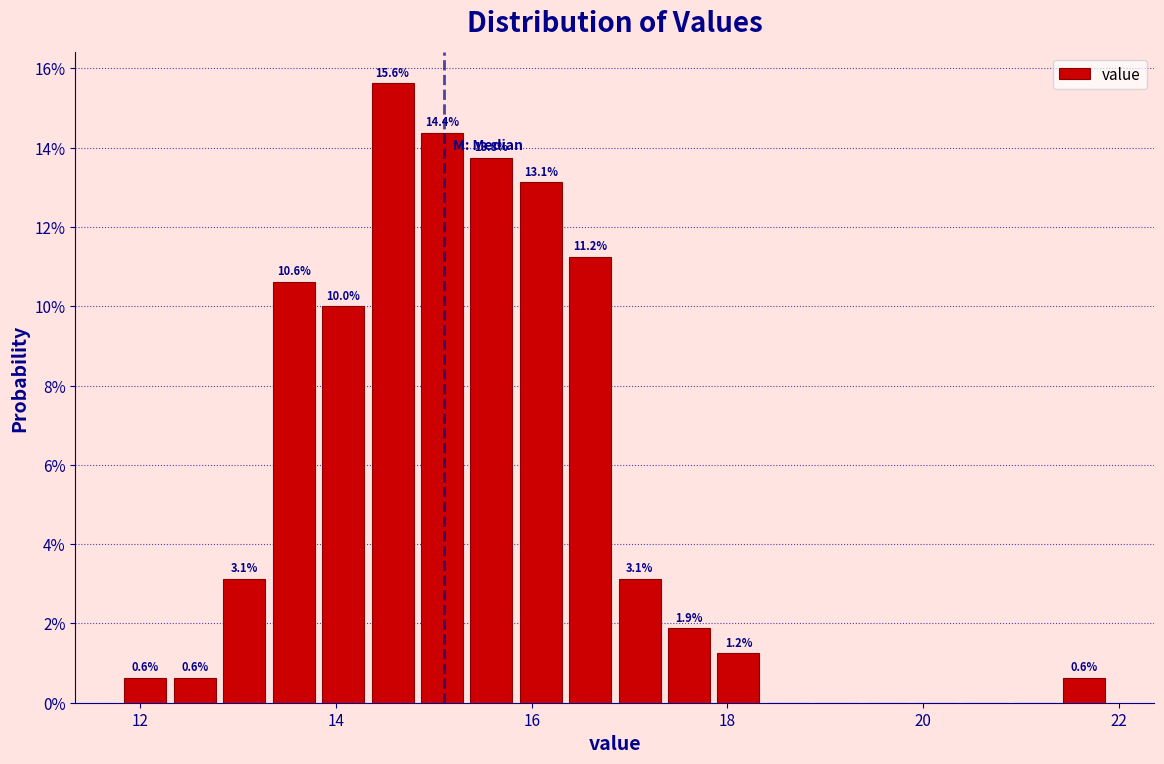

Read against the x-axis, roughly where is the centre of the tallest bar?

14.6